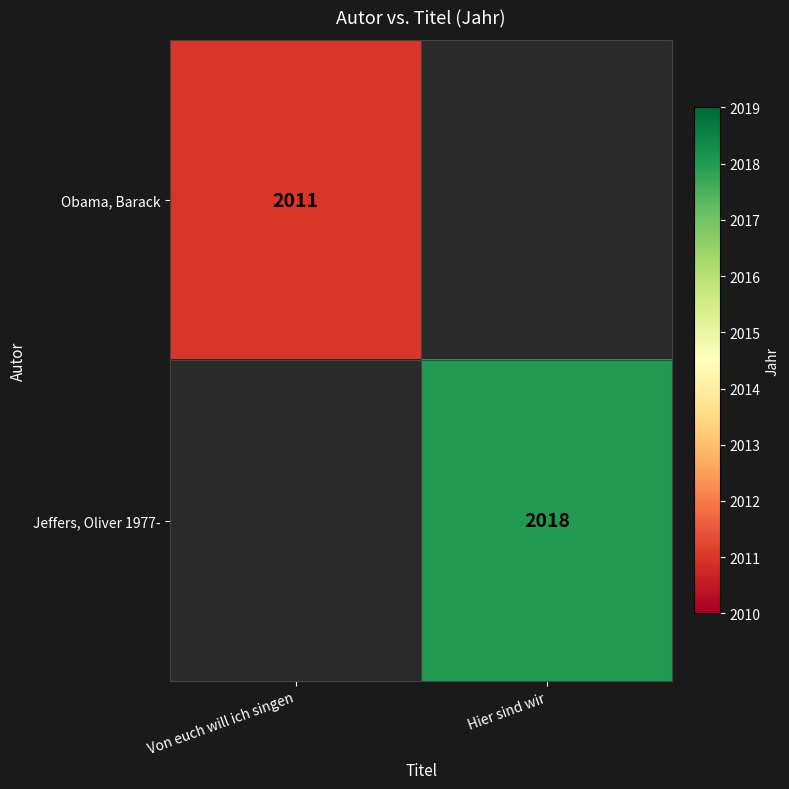

Is it true that Jeffers, Oliver 1977- equals 2018 at Hier sind wir?

True